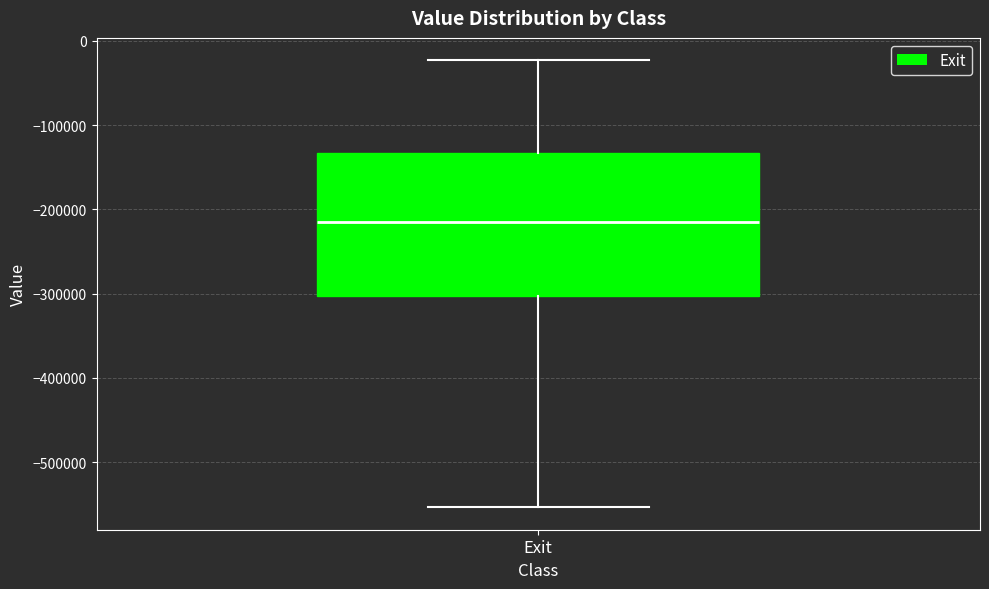

Where does the lower whisker of the box for Exit end on the y-axis? The values are not printed on the chart, so give them approximately, as read against the axis.

-550000